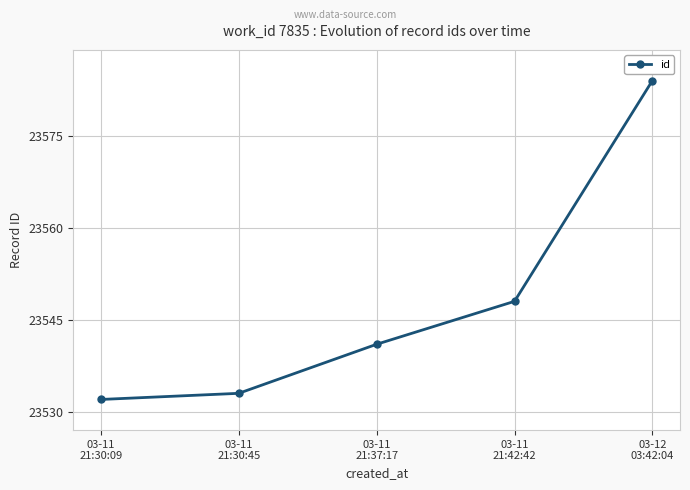

What is the difference between the maximum and second lowest values?

51